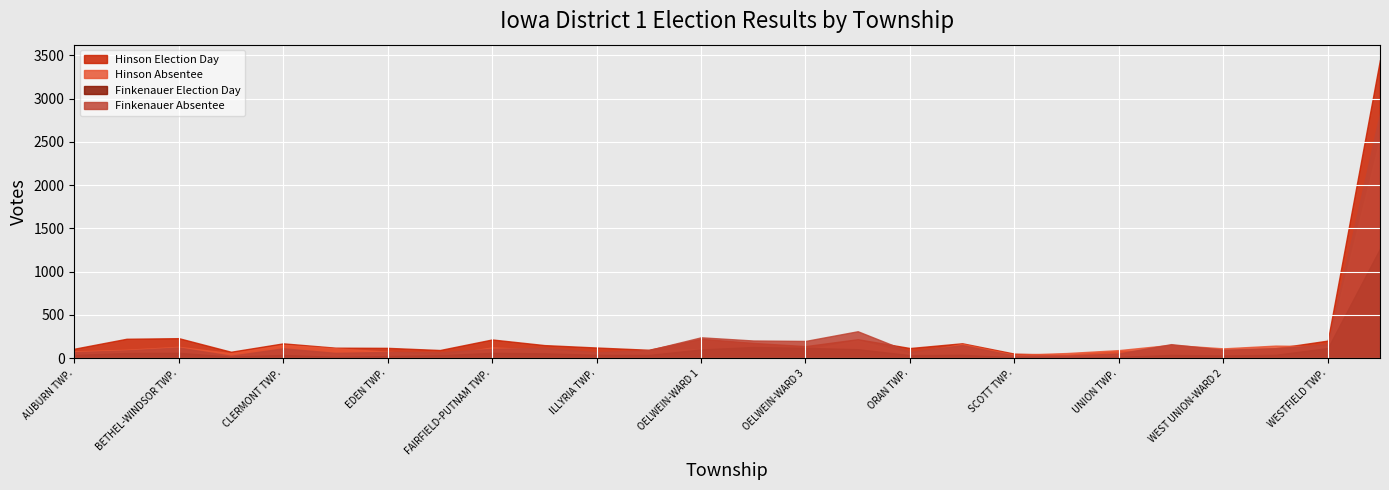

Where is Hinson Absentee nearest to the value 1283?

OELWEIN-WARD 4